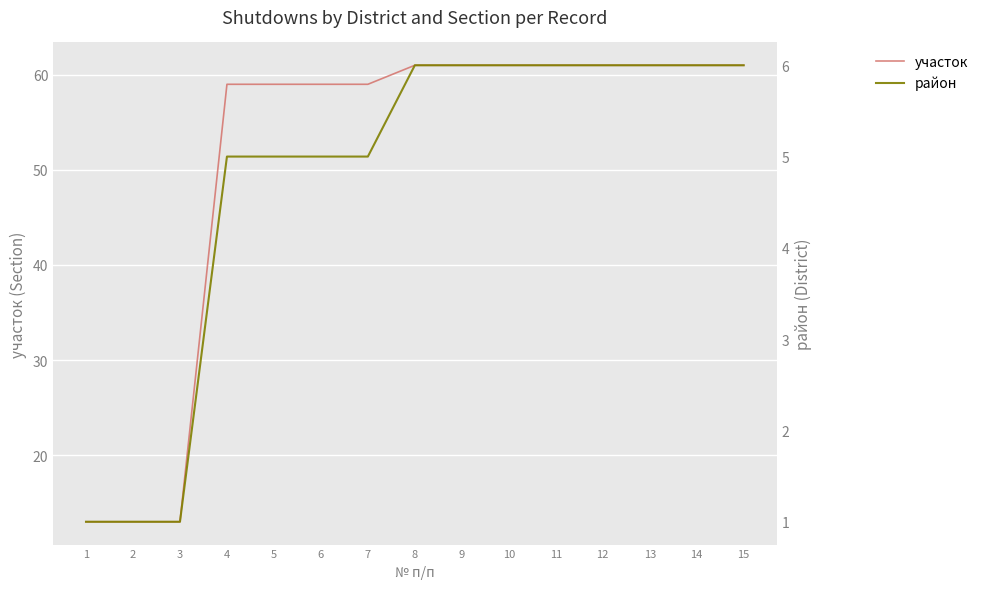

Which has a higher value, 2 or 9?

9